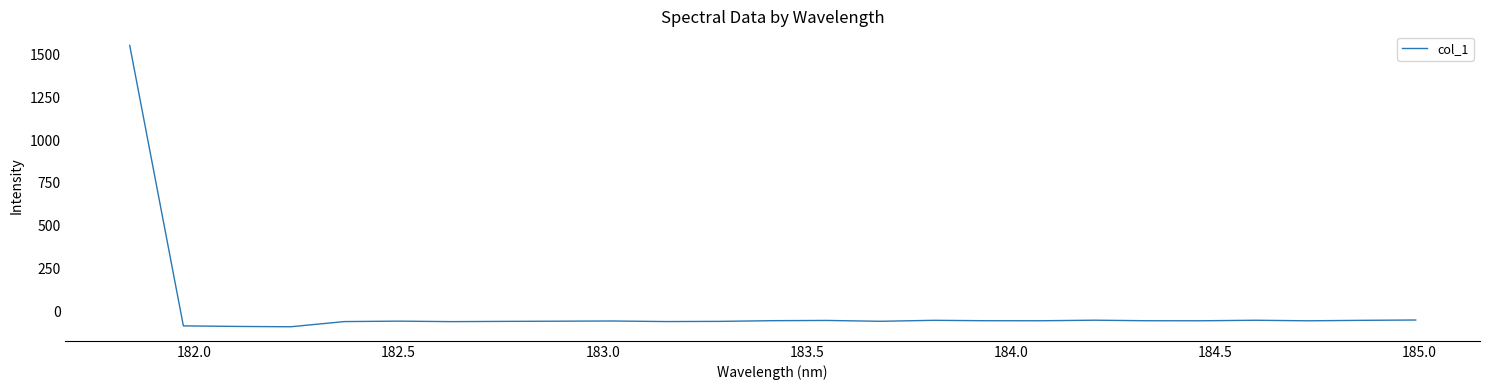

What is the greatest value displayed?

1555.0